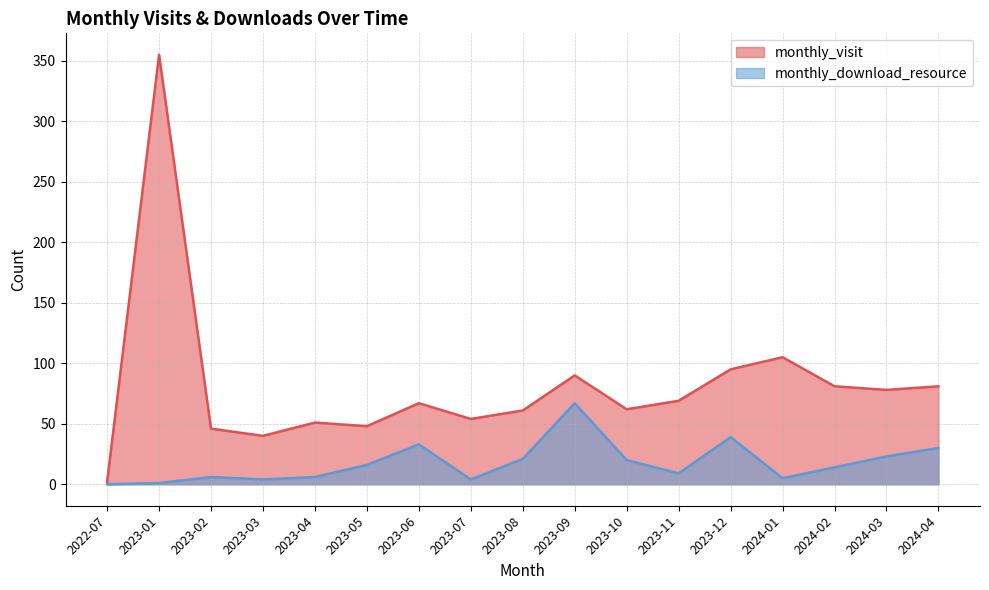

What is the difference between the maximum and second lowest values in the monthly_visit series?

315